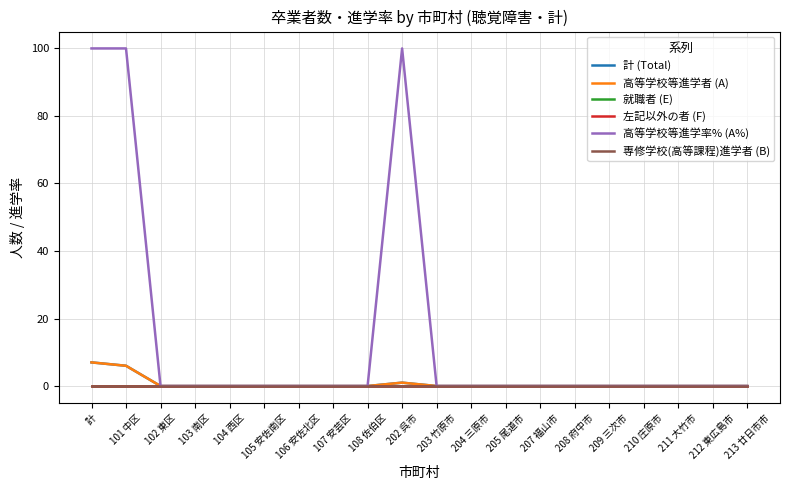

Which series has the widest spread of values?

高等学校等進学率% (A%)